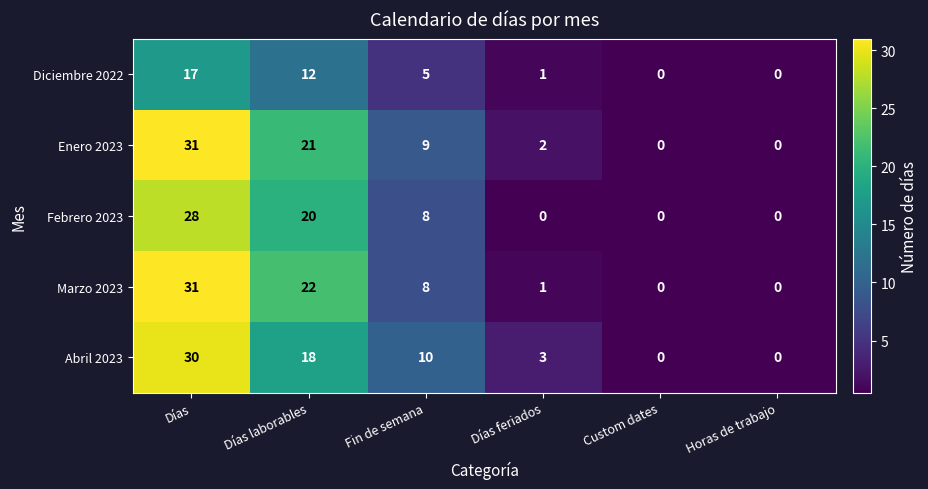

Which category has the highest value in the Enero 2023 series?

Días